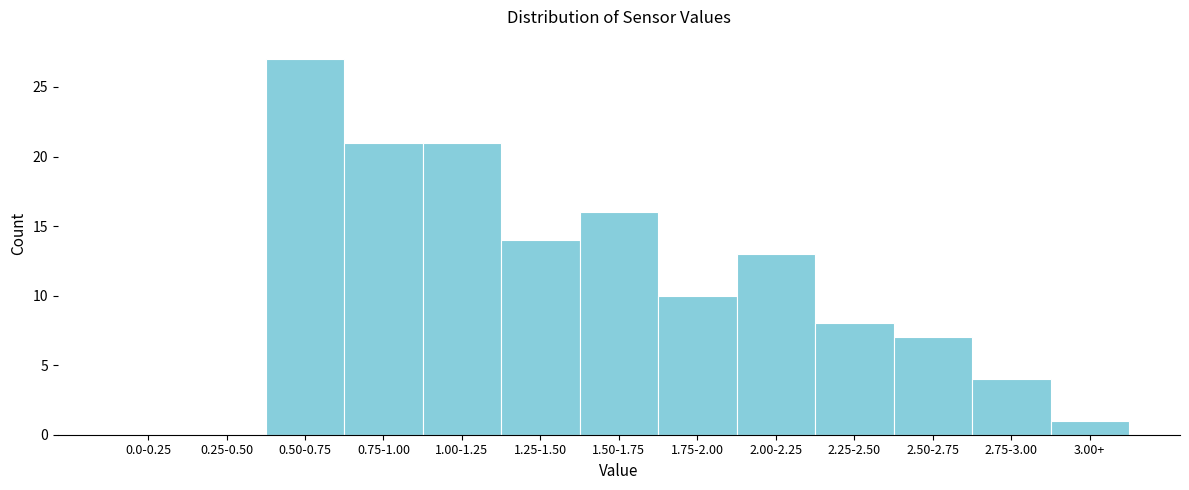

Reading left to right, what are all the values shown in this chart?

0.0-0.25=0	0.25-0.50=0	0.50-0.75=27	0.75-1.00=21	1.00-1.25=21	1.25-1.50=14	1.50-1.75=16	1.75-2.00=10	2.00-2.25=13	2.25-2.50=8	2.50-2.75=7	2.75-3.00=4	3.00+=1